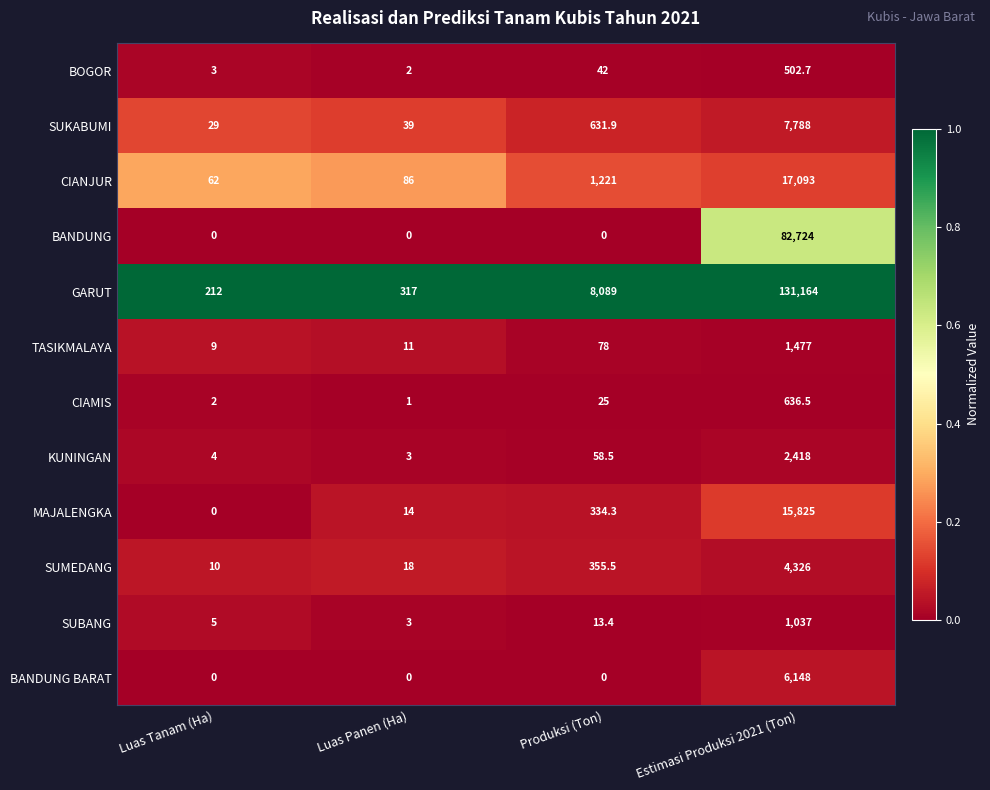

List the labels in order of MAJALENGKA value, smallest first.

Luas Tanam (Ha), Luas Panen (Ha), Produksi (Ton), Estimasi Produksi 2021 (Ton)